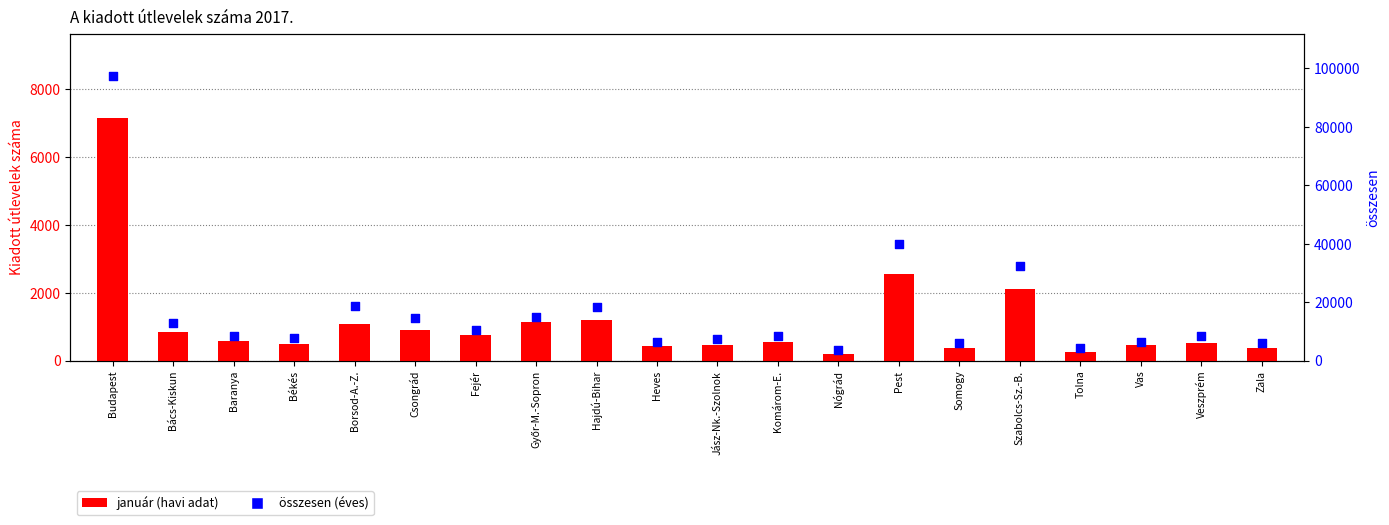

Which series has the largest total across all categories?

összesen